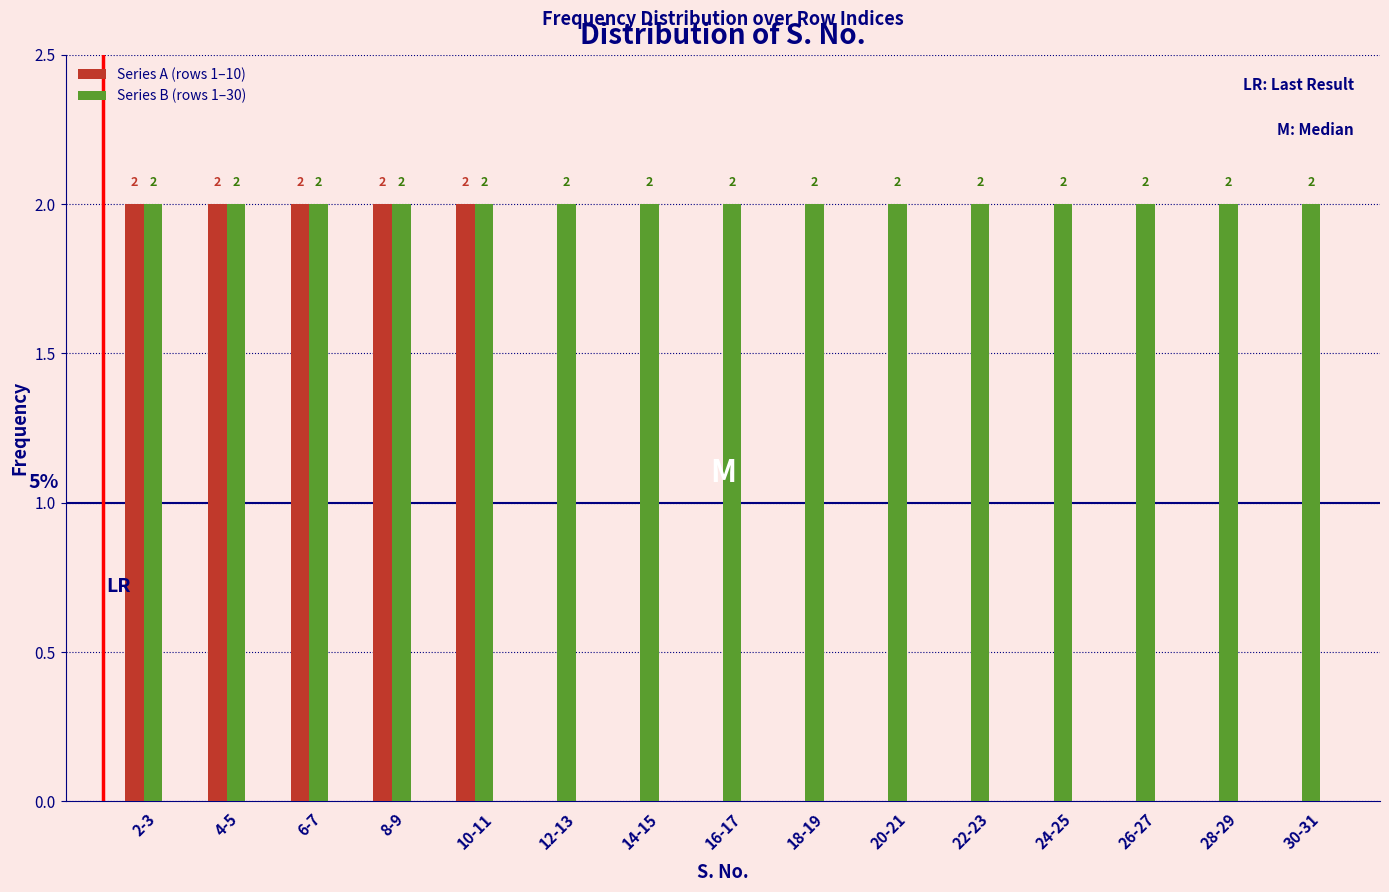

Reading left to right, transcribe all the data shown in this chart.

Series A (rows 1–10): 2-3=2	4-5=2	6-7=2	8-9=2	10-11=2	12-13=0	14-15=0	16-17=0	18-19=0	20-21=0	22-23=0	24-25=0	26-27=0	28-29=0	30-31=0
Series B (rows 1–30): 2-3=2	4-5=2	6-7=2	8-9=2	10-11=2	12-13=2	14-15=2	16-17=2	18-19=2	20-21=2	22-23=2	24-25=2	26-27=2	28-29=2	30-31=2